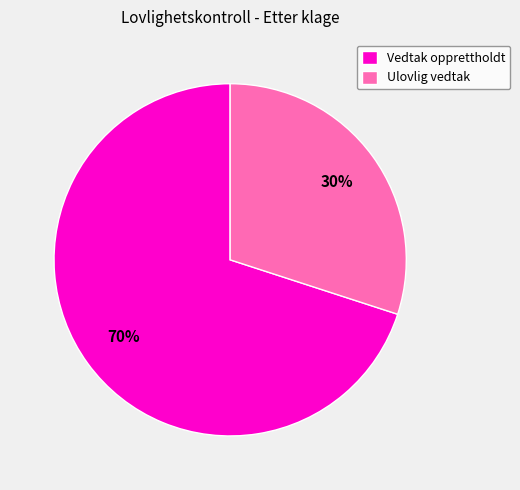

Is it true that Ulovlig vedtak is 30% of the pie?

True